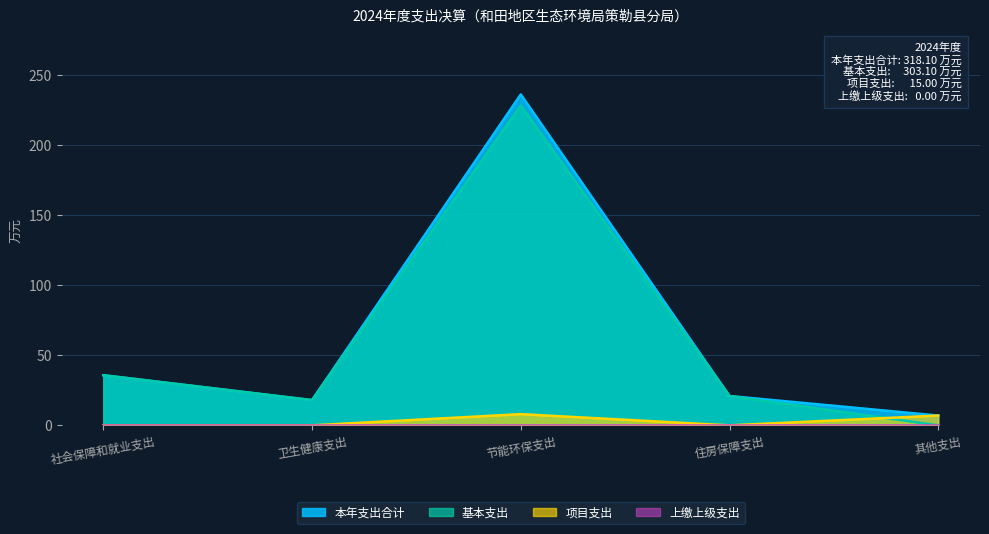

What is the label of the 1st point from the right?

其他支出